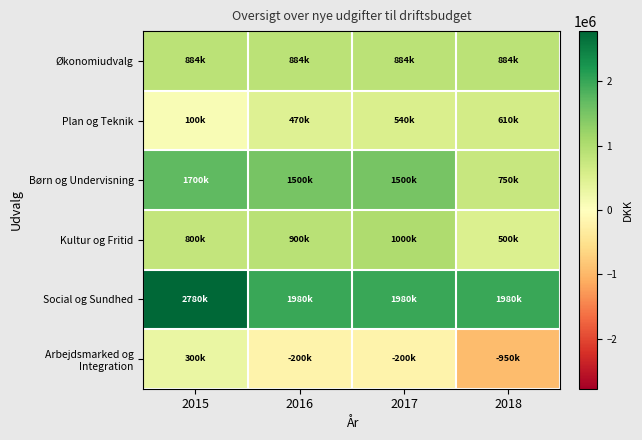

Between 2015 and 2017, which series saw the biggest shift?

Social og Sundhed